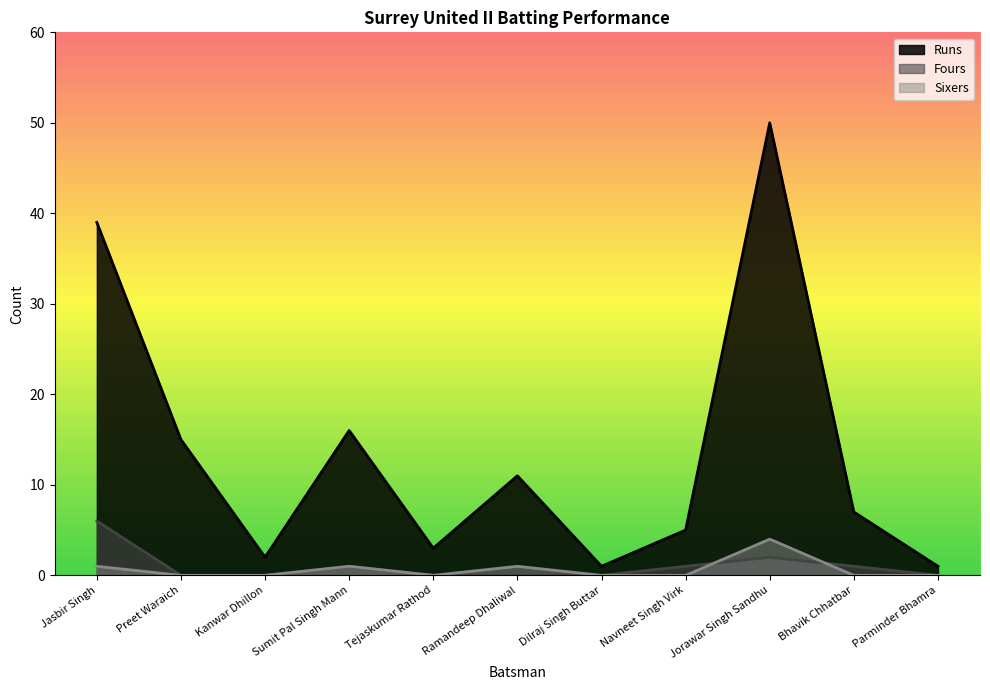

How many lines are shown in the chart?

3